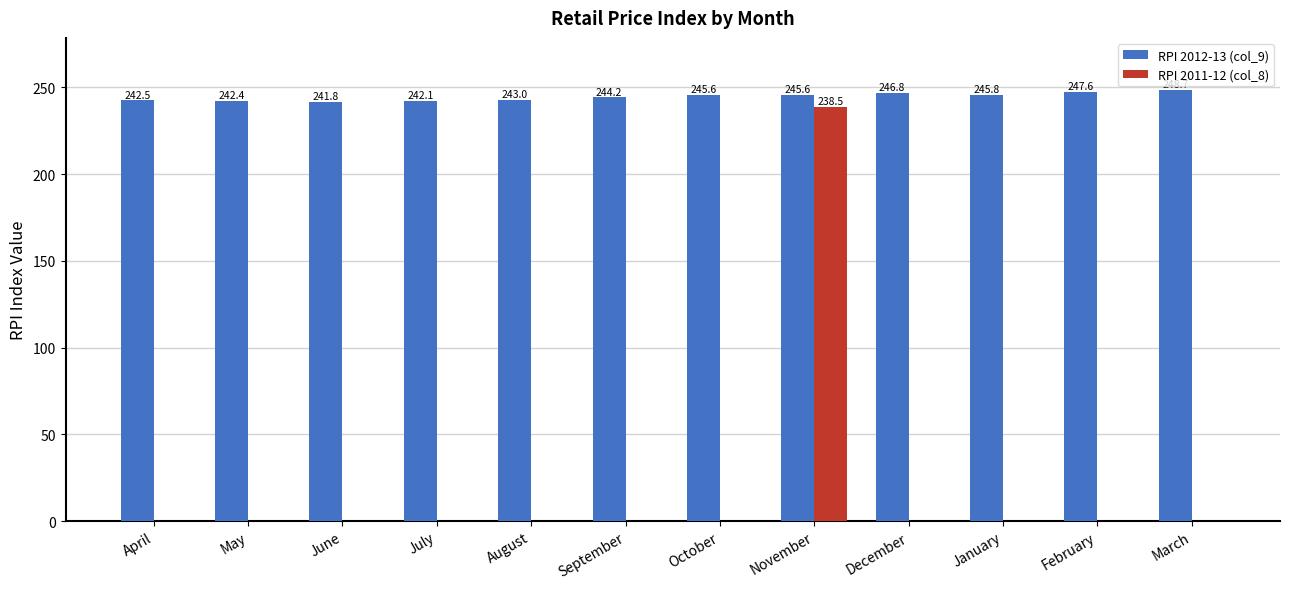

What is the average value of the RPI 2012-13 (col_9) series?

244.7